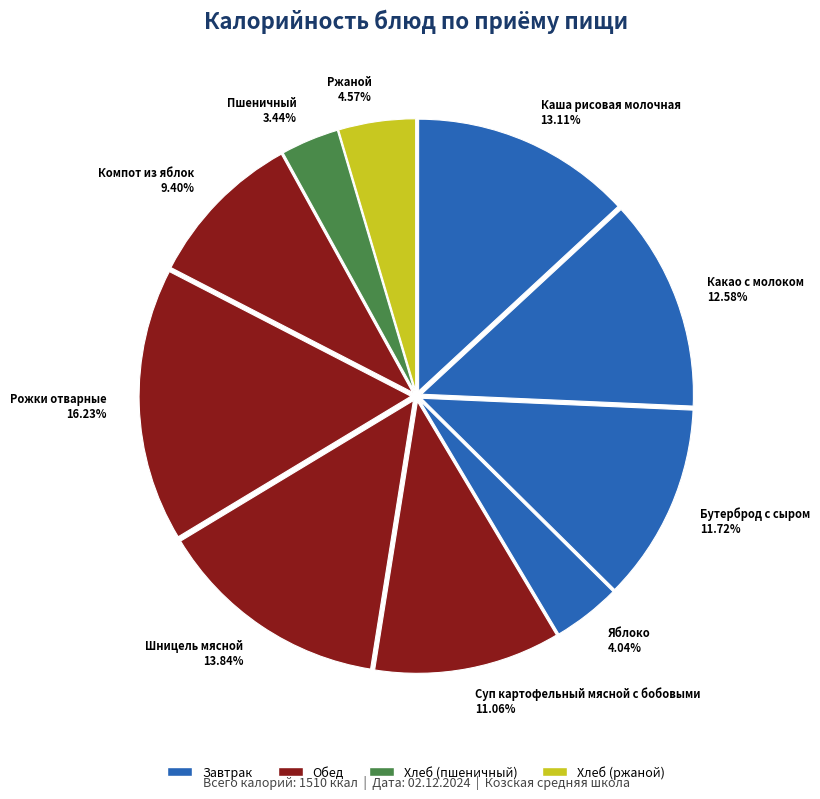

Is it true that Суп картофельный мясной с бобовыми is 11% of the pie?

True